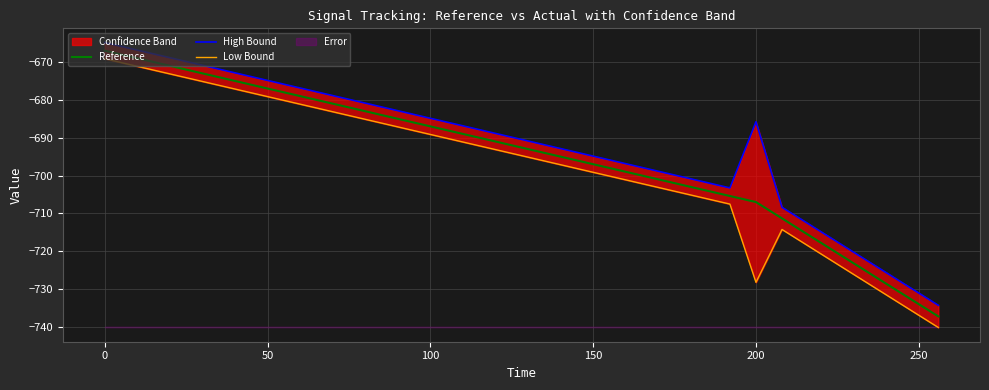

What is the value of the High Bound point at the 26th from the left?

-685.8